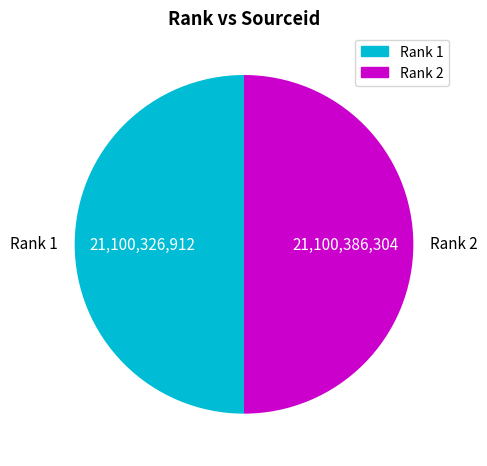

What is the ratio of the value at Rank 2 to the value at Rank 1?

1.0